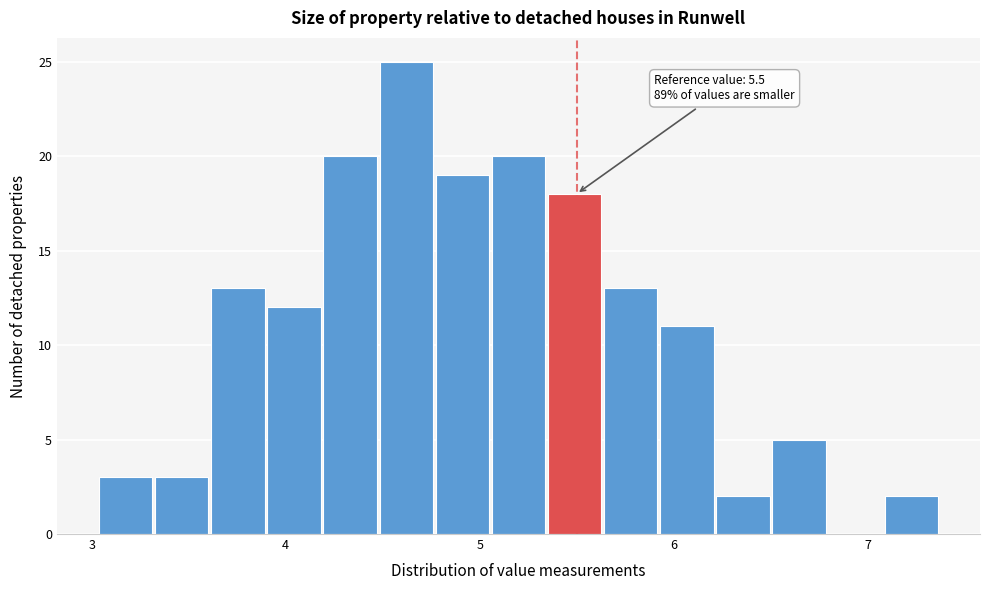

Read against the x-axis, roughly where is the centre of the tallest bar?

4.6